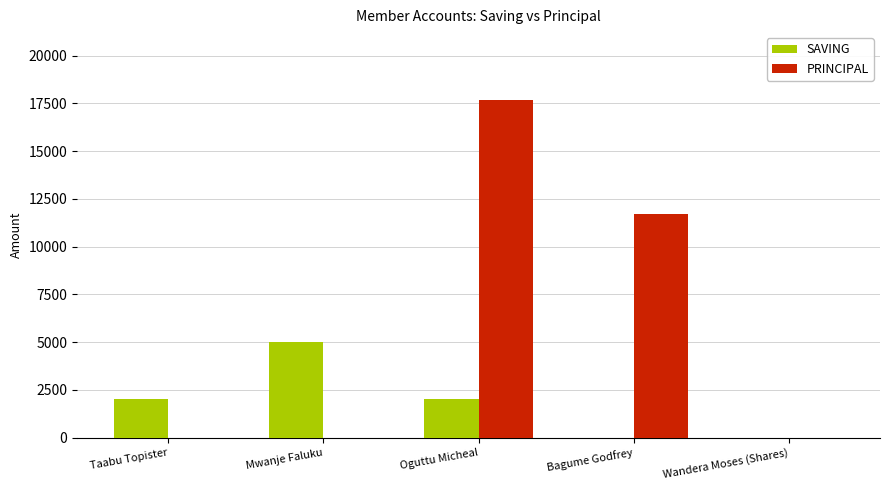

Is it true that PRINCIPAL equals 8461 at Wandera Moses (Shares)?

False